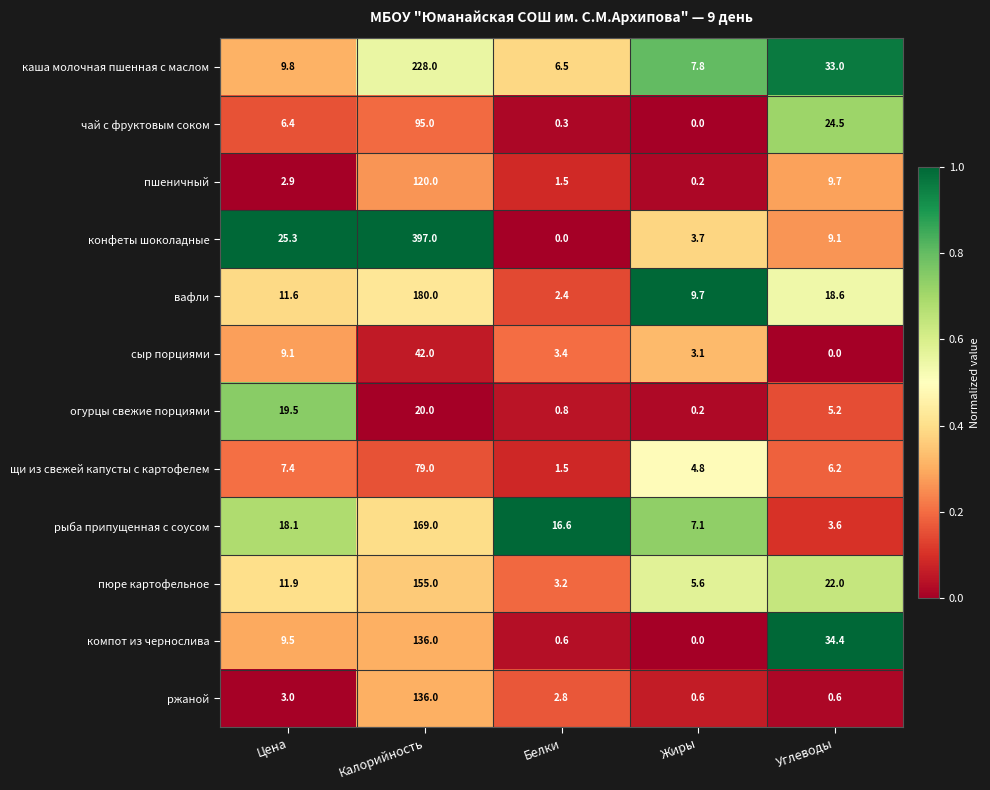

Is the value of вафли at Белки greater than the value of пюре картофельное at Калорийность?

No